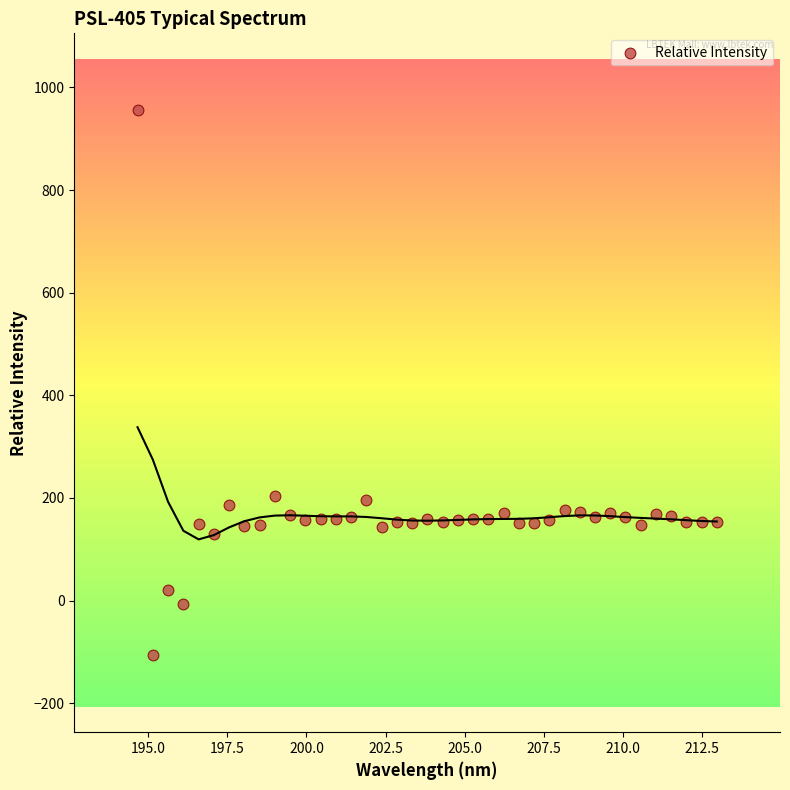

What is the range of Y values (max minus min)?

1062.0